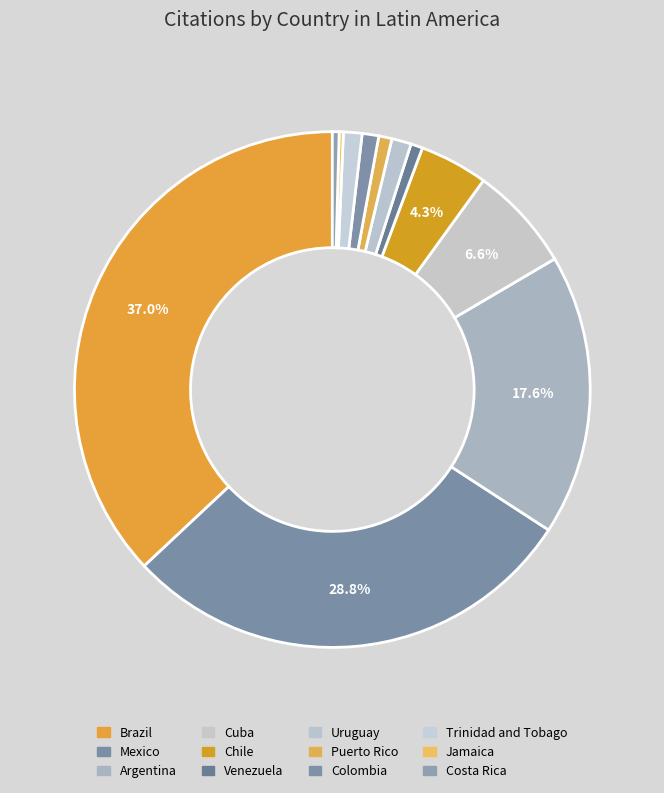

Combined, do Brazil and Argentina account for over 50%?

Yes